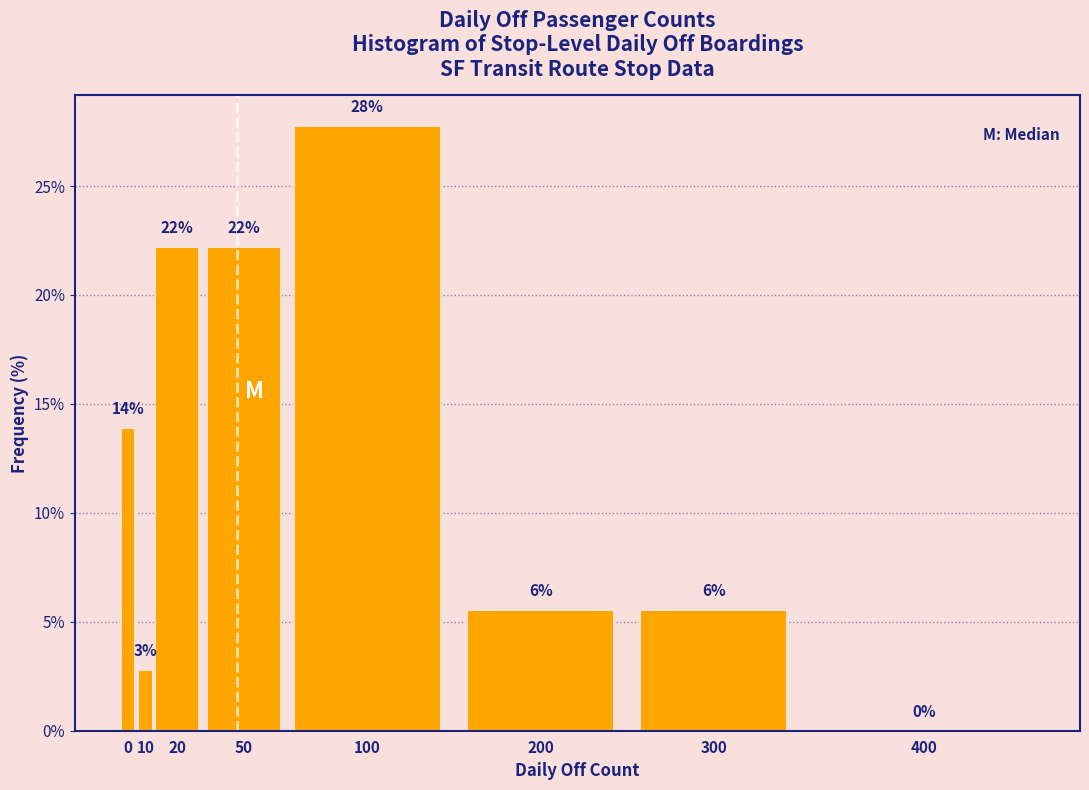

Are the bars horizontal?

No